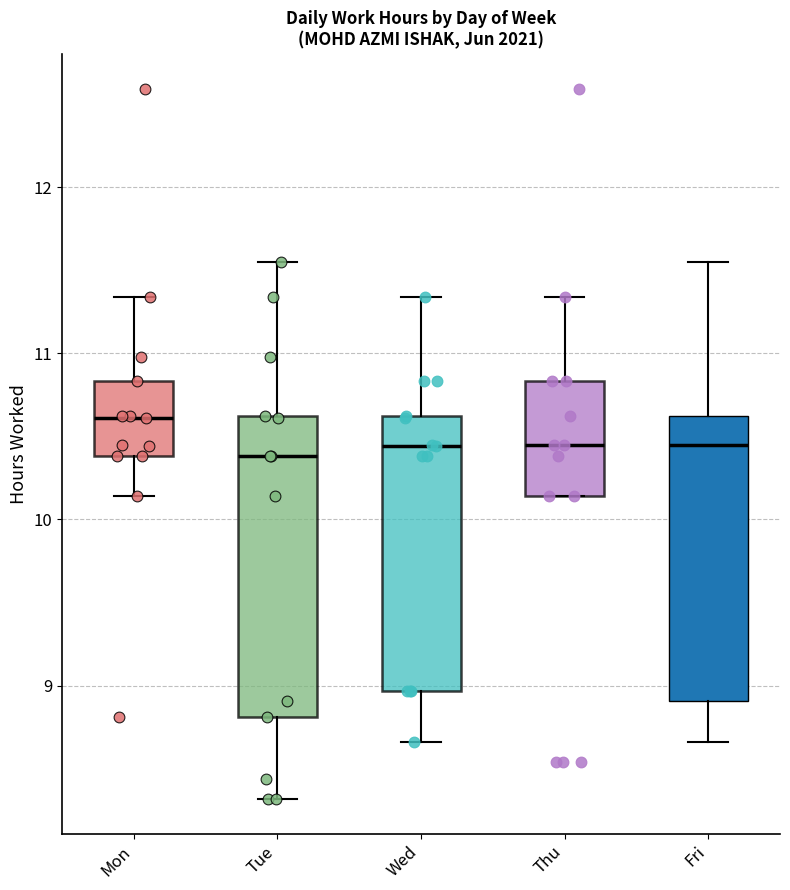

Reading left to right, transcribe this box plot: for each box, give where its median line is, the range the box spans, and where its two whiskers end, as read against the y-axis. The values are not printed on the chart, so give them approximately, as read against the axis.

Mon: median 10.6, box 10.4 to 10.8, whiskers 10.1 to 11.3
Tue: median 10.4, box 8.8 to 10.6, whiskers 8.3 to 11.6
Wed: median 10.4, box 9.0 to 10.6, whiskers 8.7 to 11.3
Thu: median 10.5, box 10.1 to 10.8, whiskers 10.1 to 11.3
Fri: median 10.5, box 8.9 to 10.6, whiskers 8.7 to 11.6